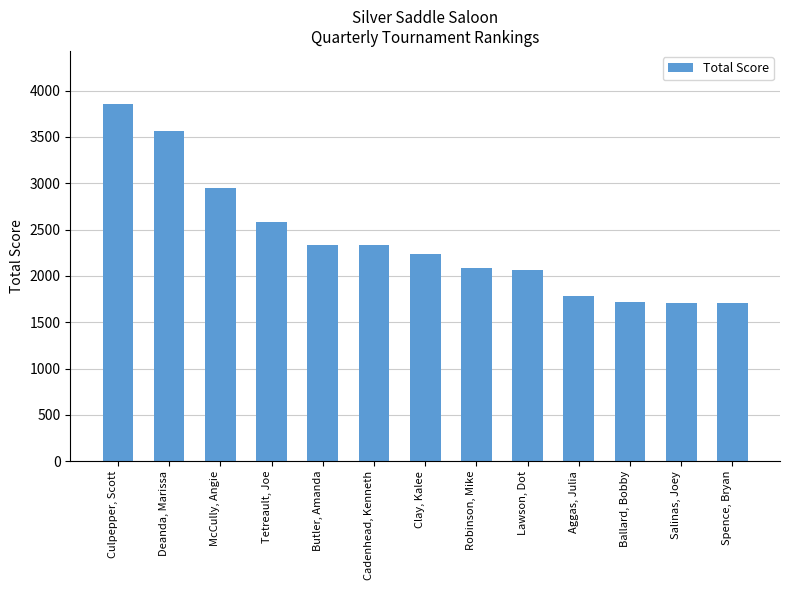

What is the label of the 6th bar from the right?

Robinson, Mike